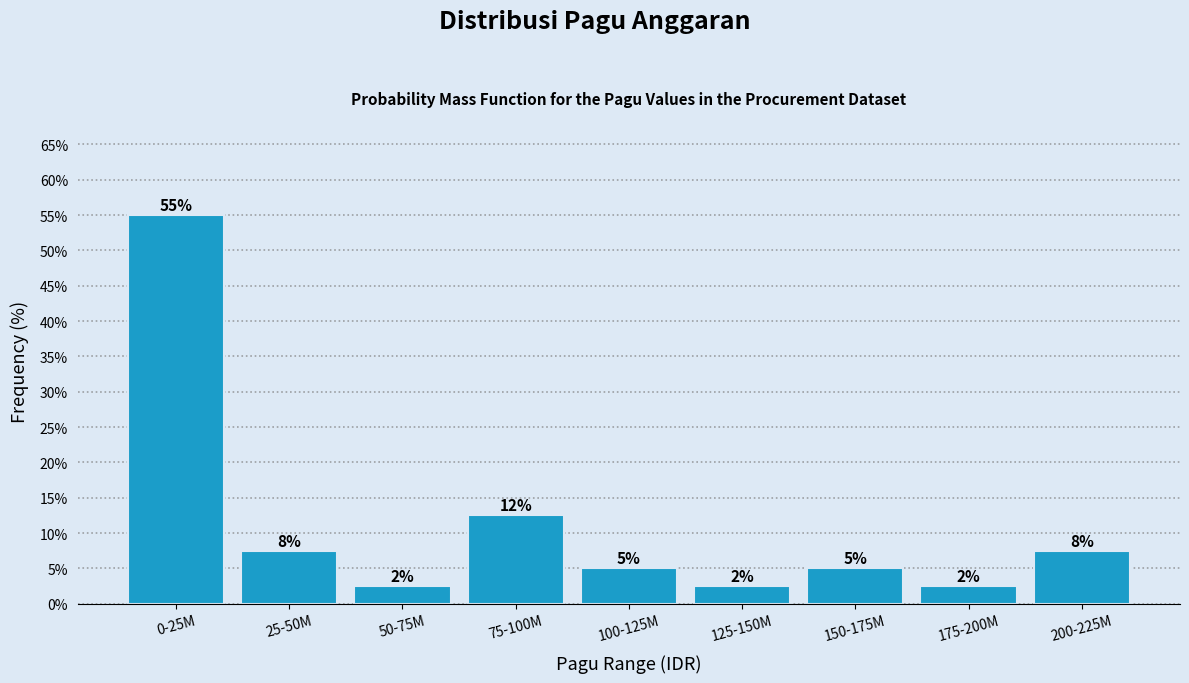

Are the bars horizontal?

No